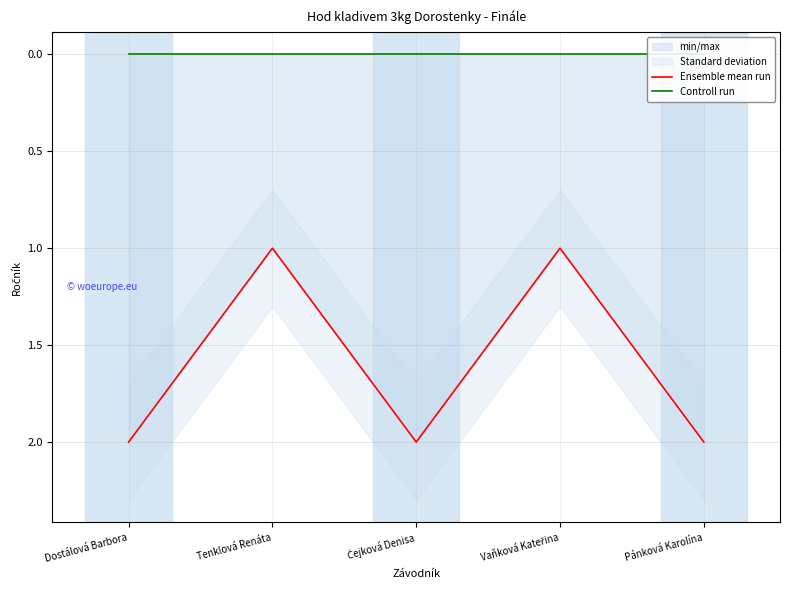

Which series has the largest range (max minus min)?

Ensemble mean run